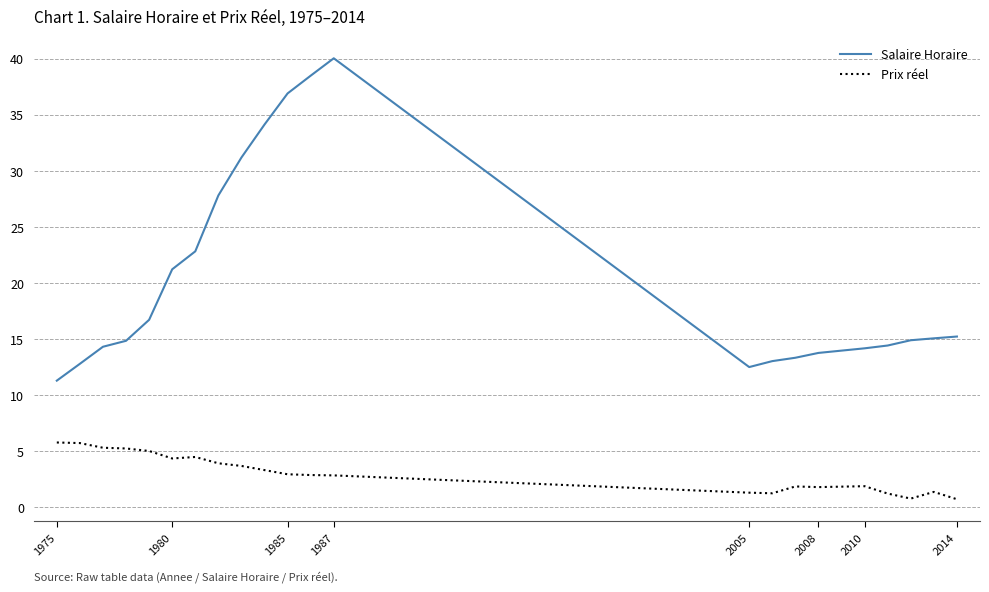

How many lines are shown in the chart?

2